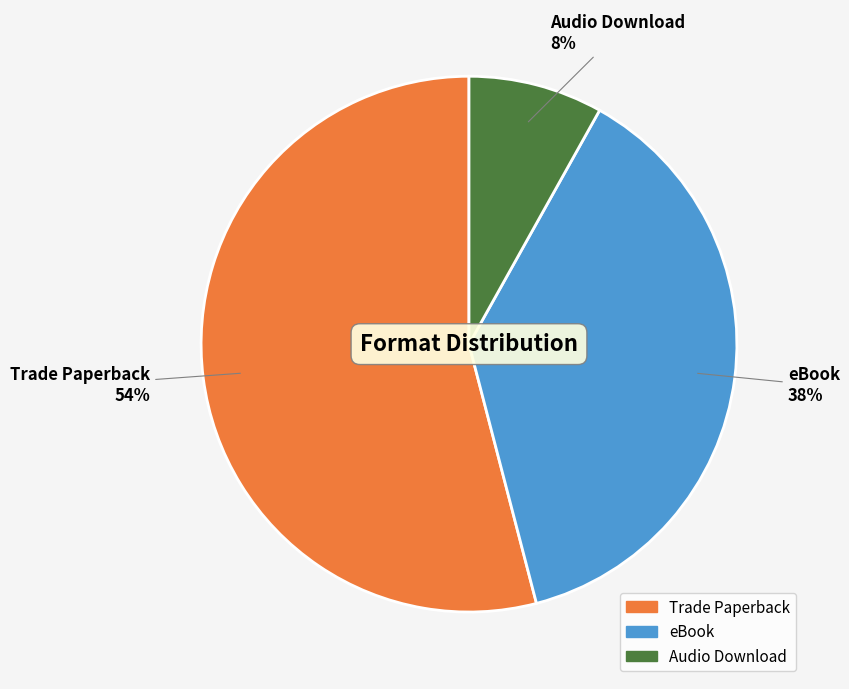

Do Trade Paperback and eBook together represent more than half of the pie?

Yes